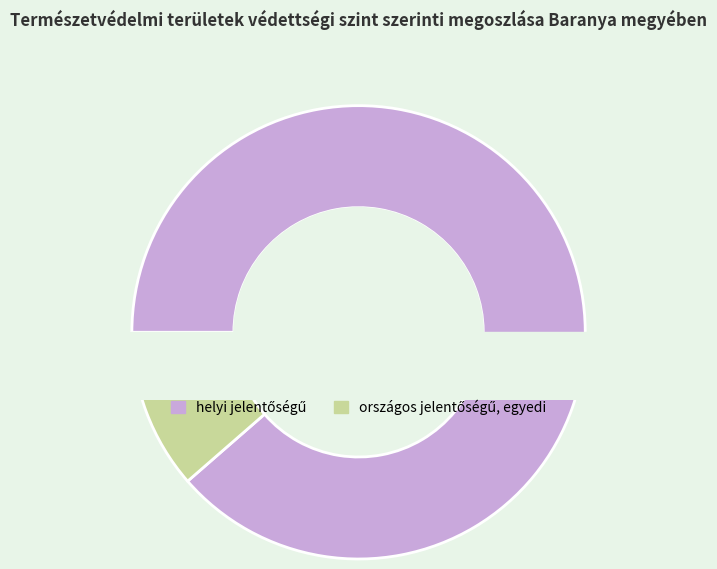

How many slices are in this pie chart?

2